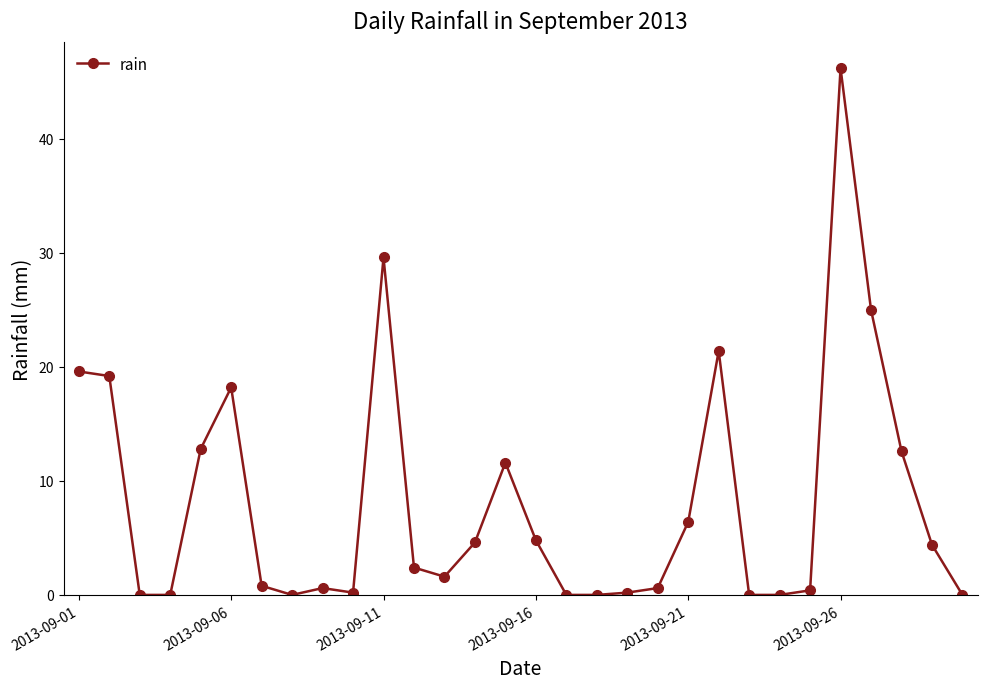

What is the sum of all values?

243.2